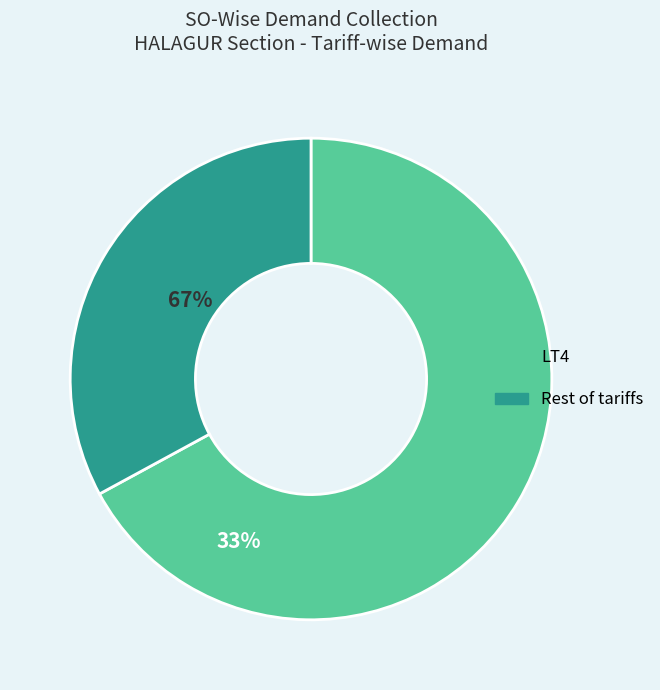

Which category has the smallest portion of the pie?

Rest of tariffs